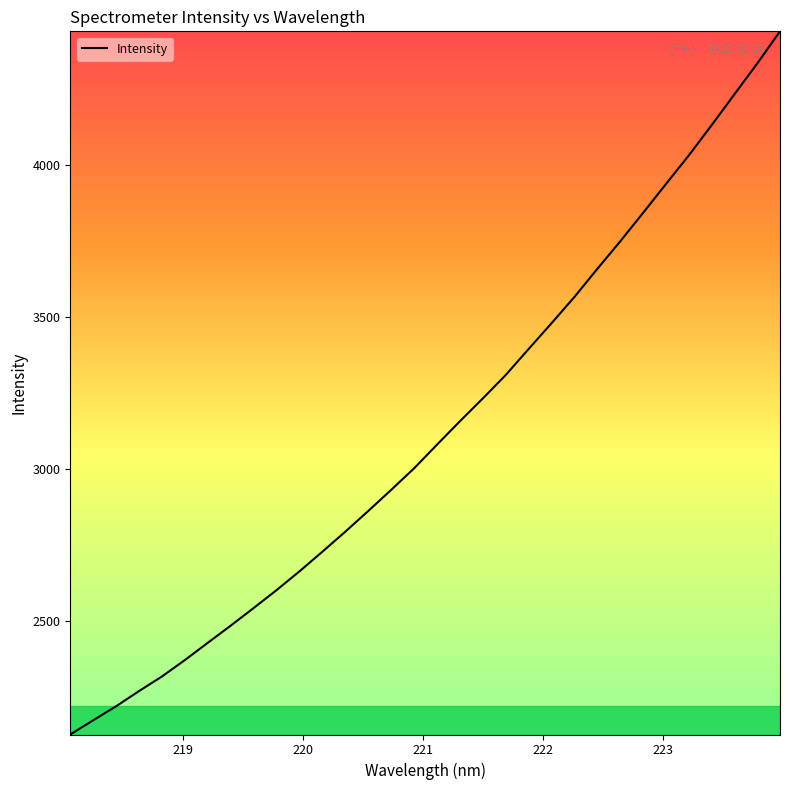

What is the difference between the maximum and minimum values?

2311.2